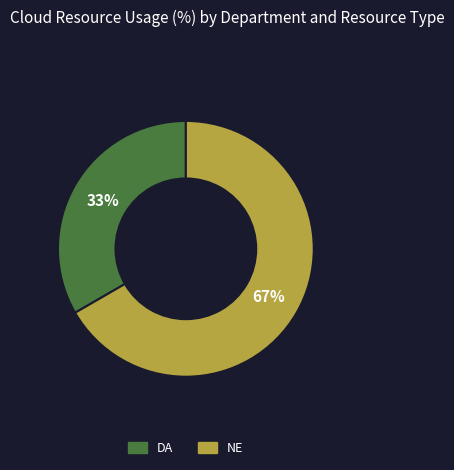

What percentage is the NE slice, to the nearest percent?

67%